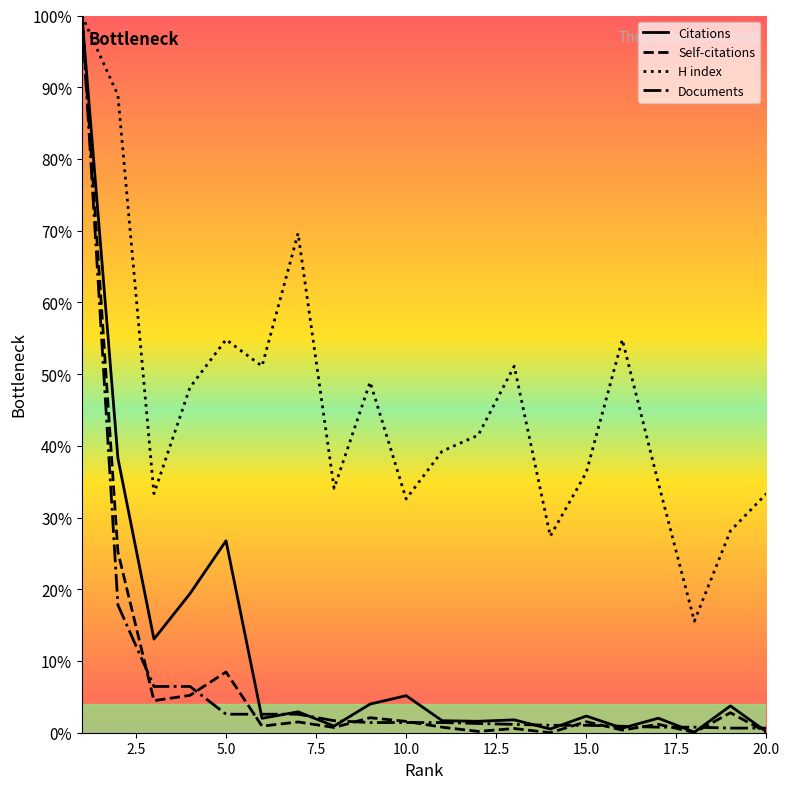

Which series has the widest spread of values?

Self-citations